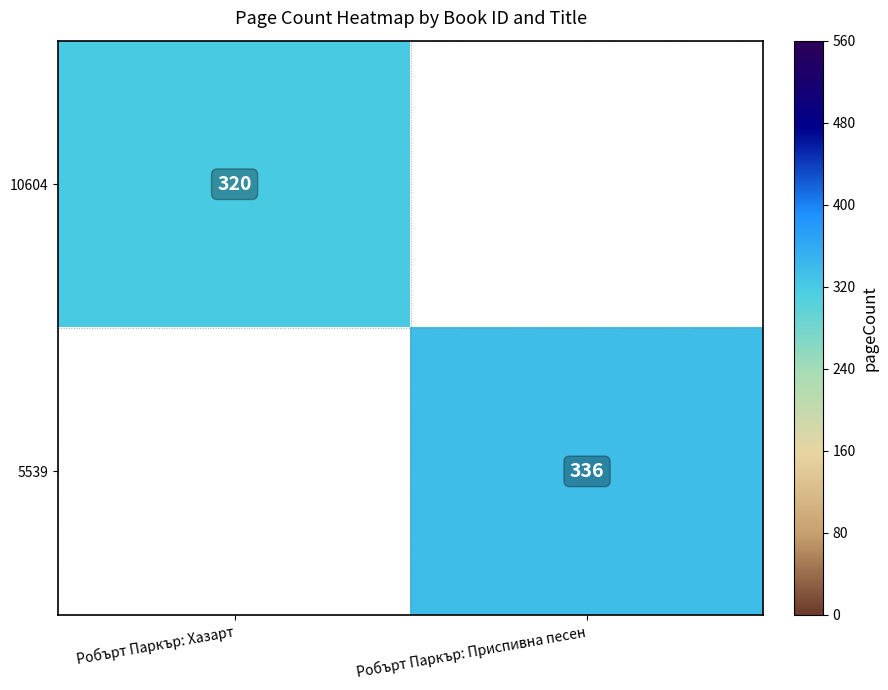

At which category does the chart reach its minimum across all series?

Робърт Паркър: Хазарт